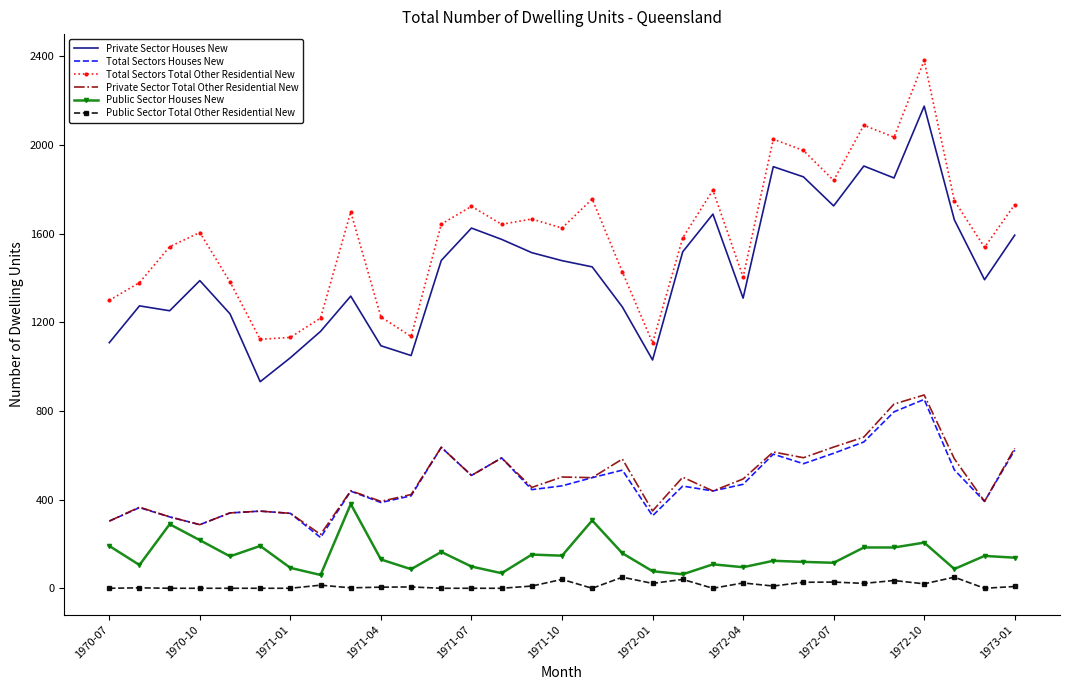

True or false: Public Sector Houses New and Public Sector Total Other Residential New intersect in this chart.

False